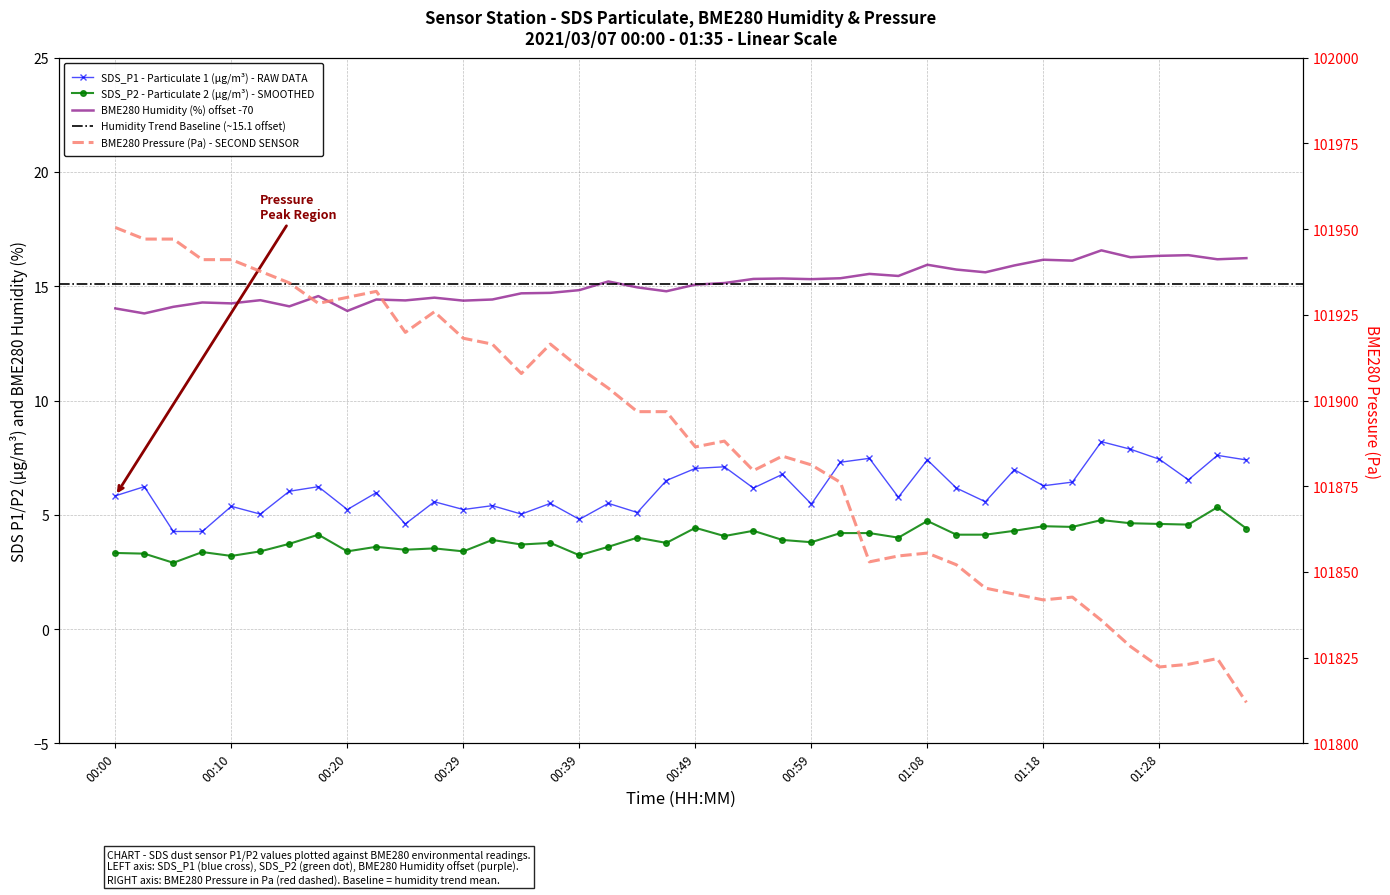

True or false: SDS_P2 and BME280_humidity cross at least once.

False